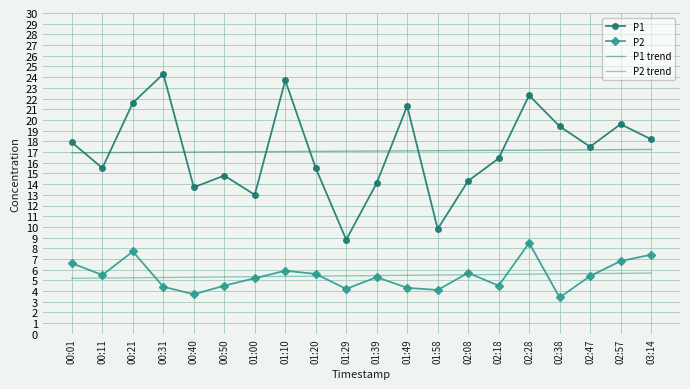

What is the minimum value shown in the chart?

3.4